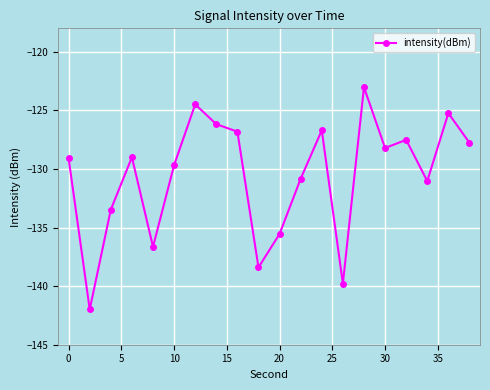

How many points are higher than both their immediate neighbors (excluding endpoints)?

6